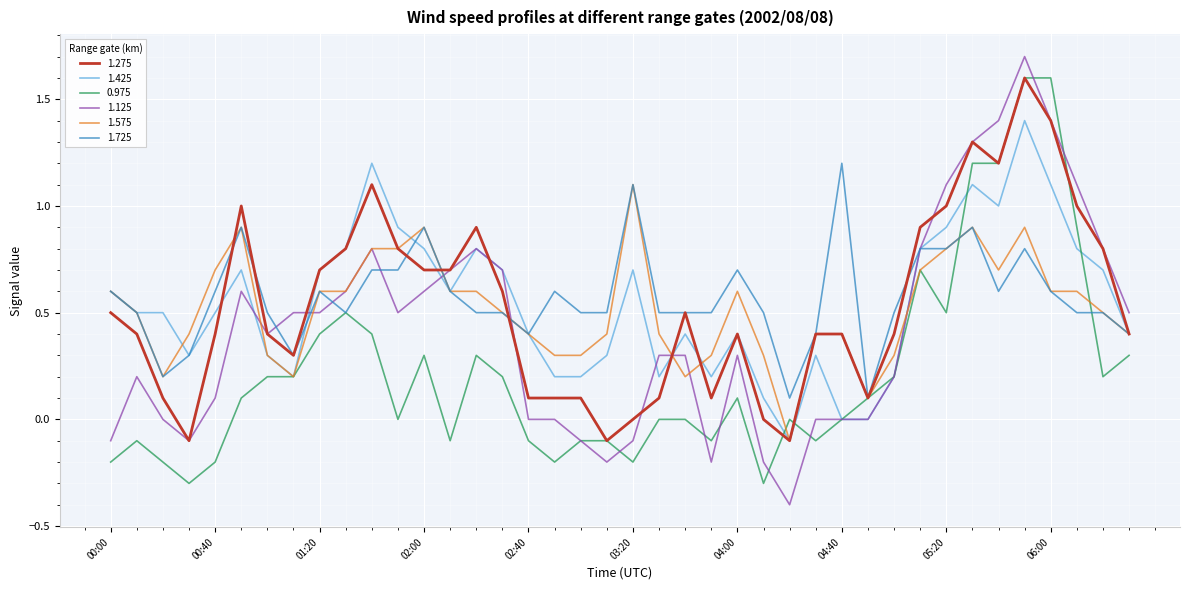

What is the maximum value for 1.725?

1.2